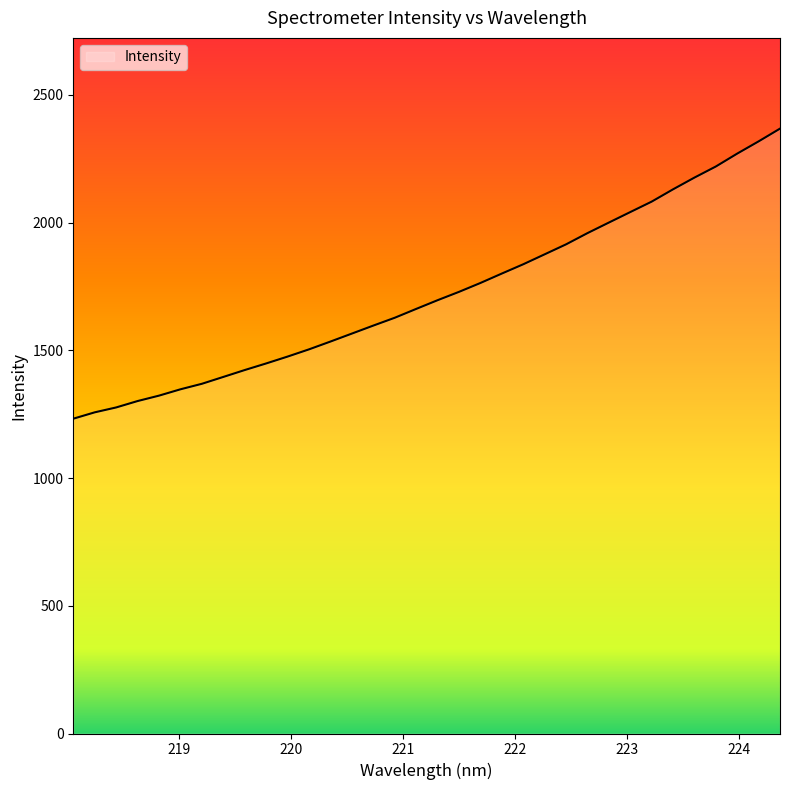

What is the greatest value displayed?

2367.5